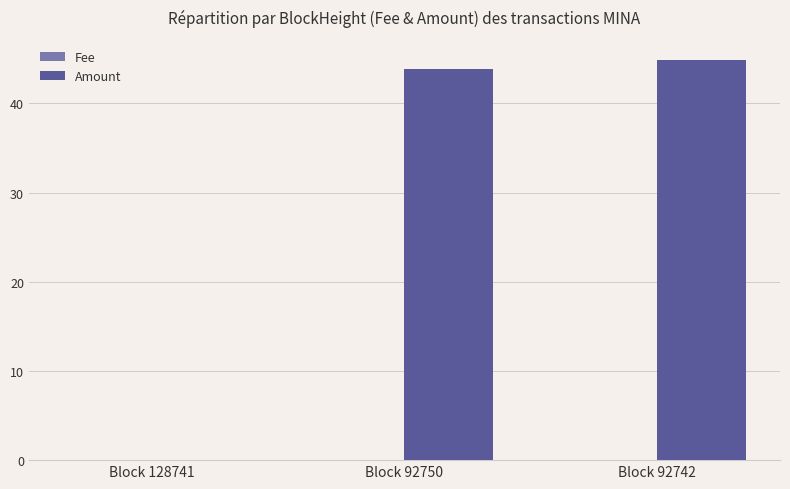

At which label does Amount first exceed 43?

Block 92750